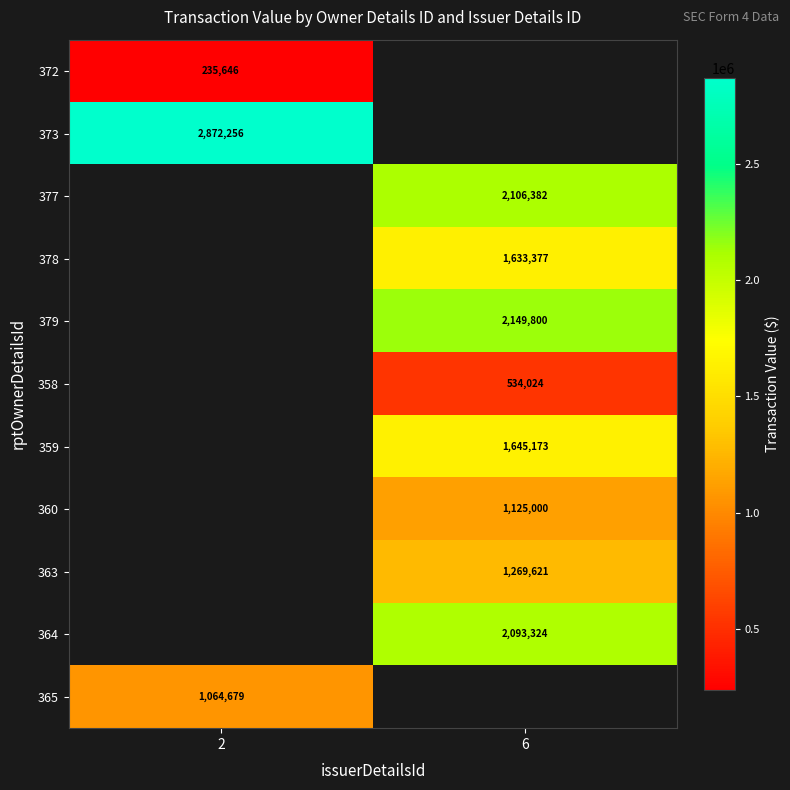

What is the smallest value displayed?

235646.0